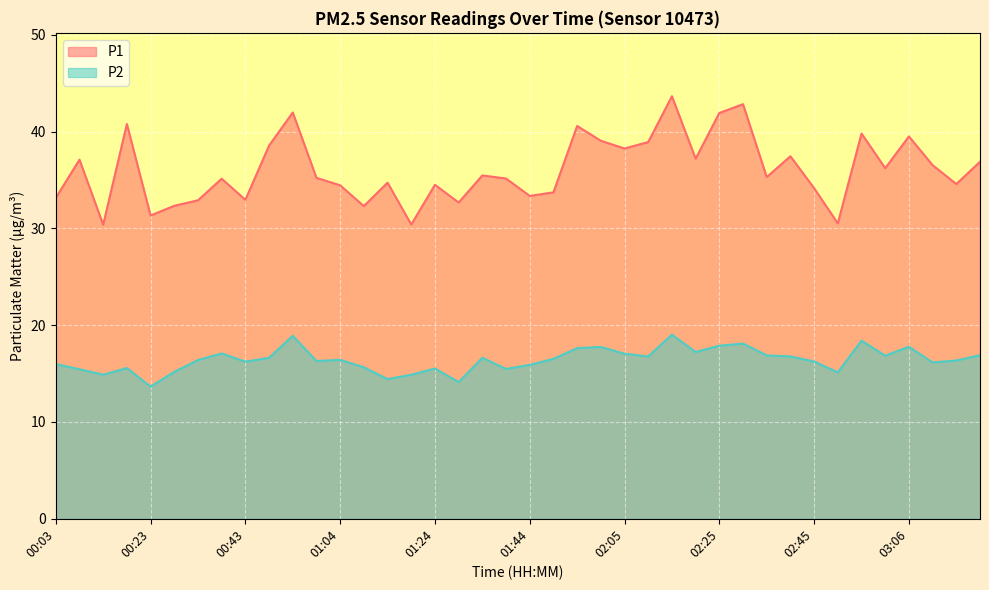

How many lines are shown in the chart?

2